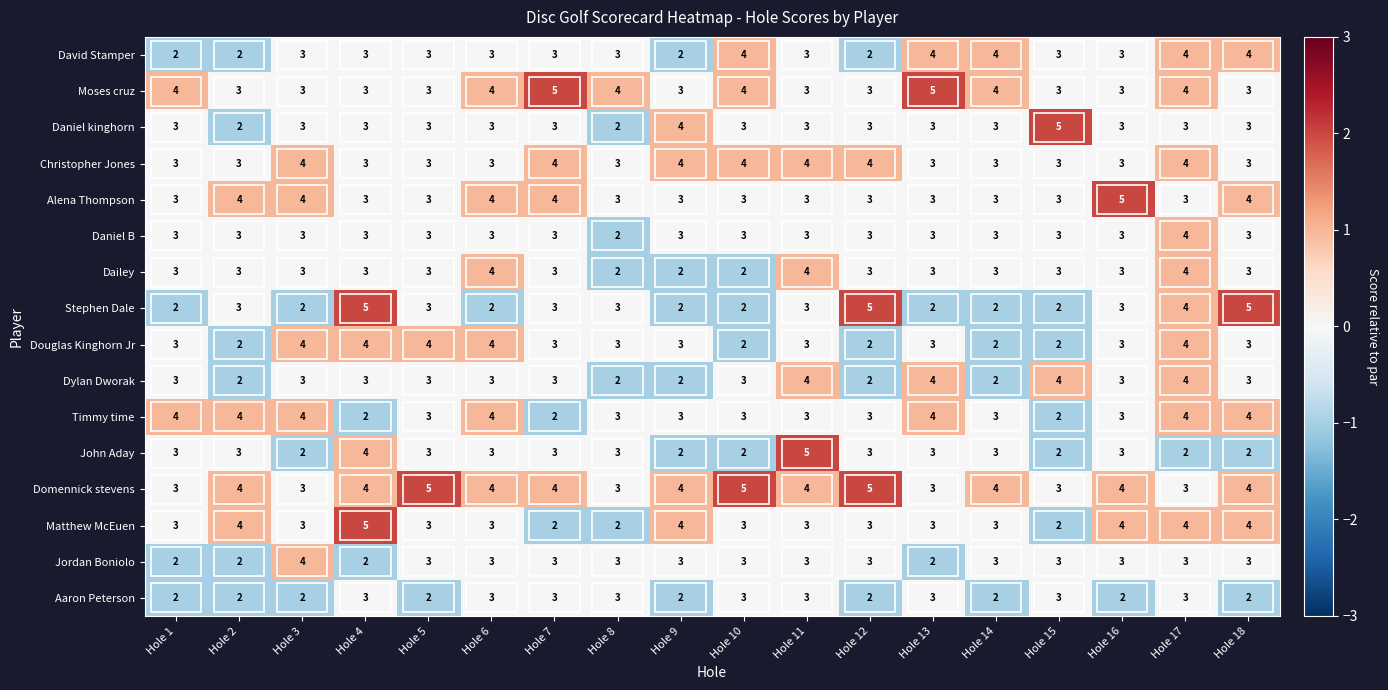

The Timmy time series shows 2 at Hole 4. True or false?

True